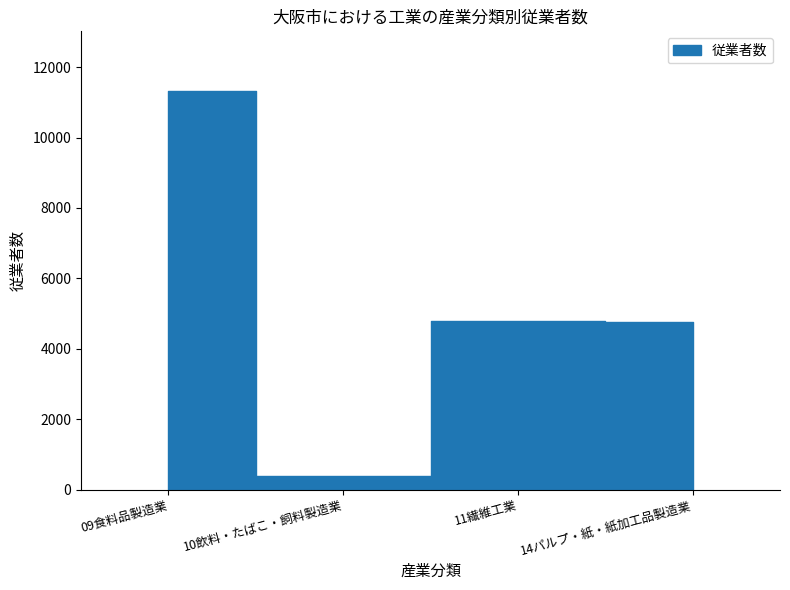

Count the number of categories in the chart.

4